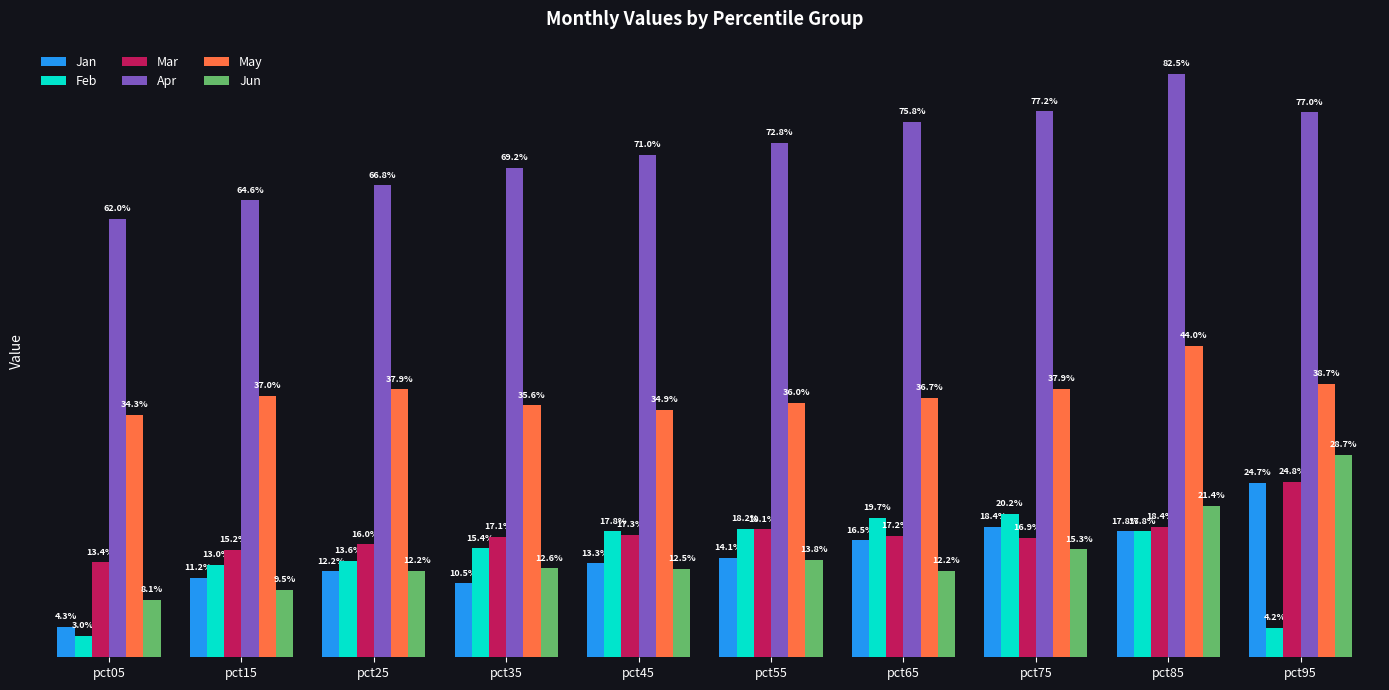

What is the greatest value displayed?

0.8